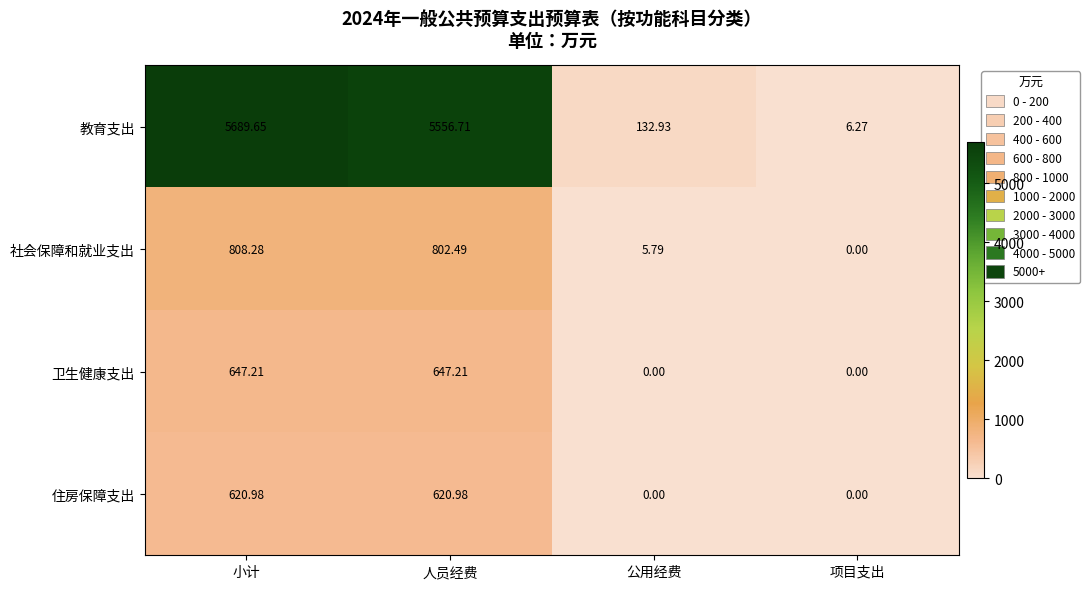

Rank the series at 小计 from lowest to highest value.

住房保障支出, 卫生健康支出, 社会保障和就业支出, 教育支出